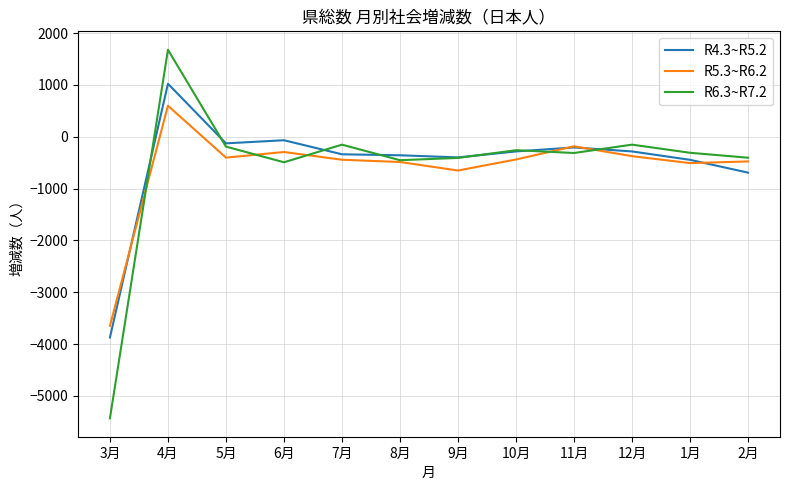

Which series has the largest range (max minus min)?

R6.3~R7.2